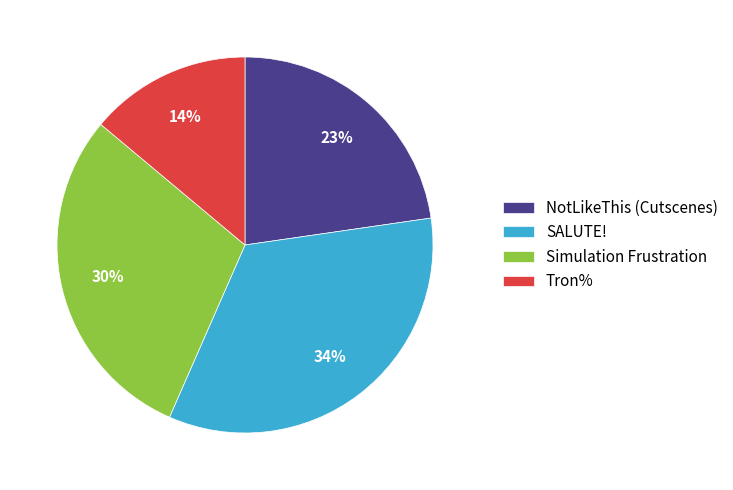

Count the number of slices in the pie.

4